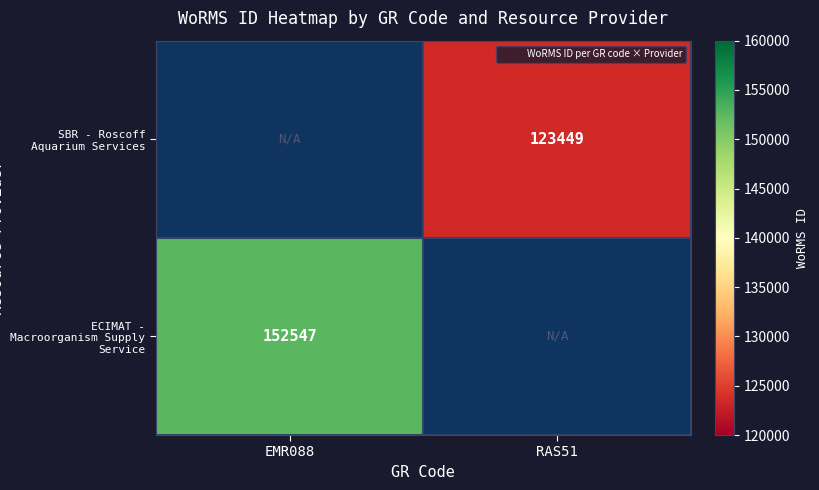

At RAS51, list the series in order from largest to smallest.

ECIMAT - Macroorganism Supply Service, SBR - Roscoff Aquarium Services